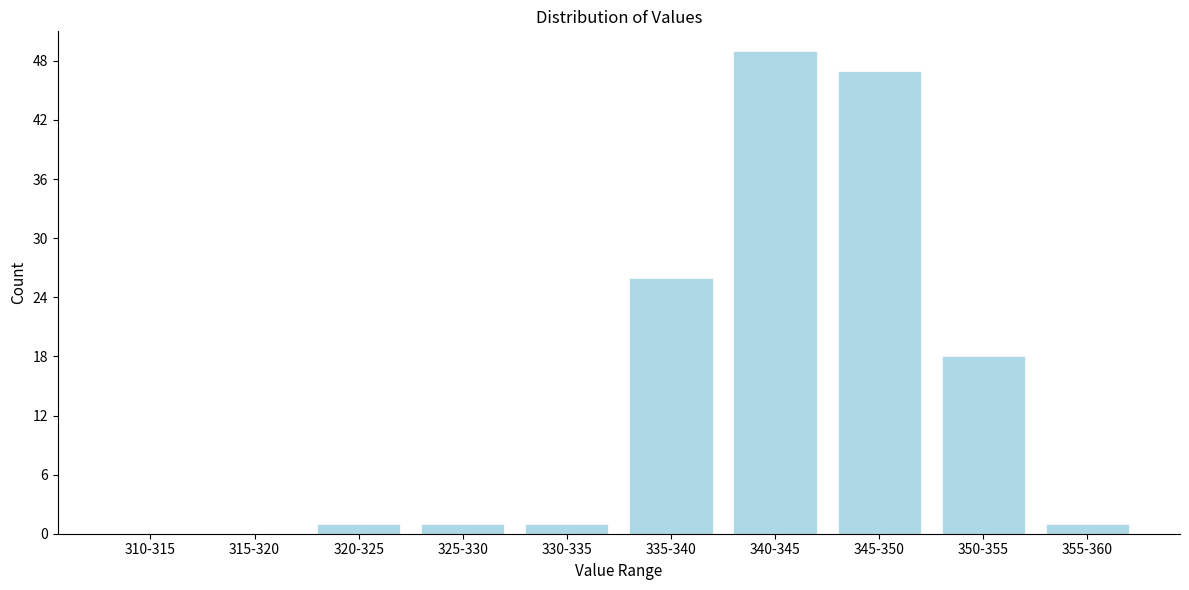

Reading right to left, list all the values displayed in this chart.

355-360=1	350-355=18	345-350=47	340-345=49	335-340=26	330-335=1	325-330=1	320-325=1	315-320=0	310-315=0